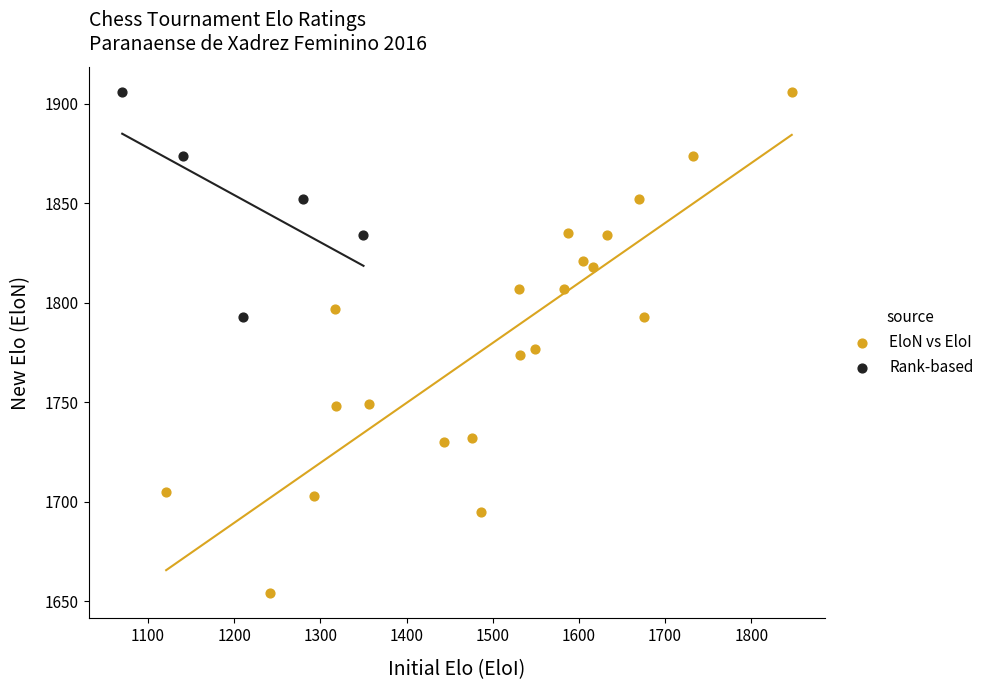

Which series has the widest spread of Y values?

EloN vs EloI